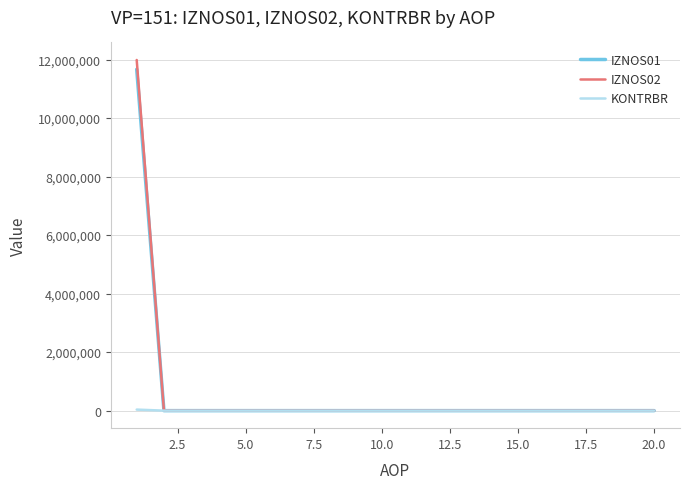

Which series has the largest range (max minus min)?

IZNOS02